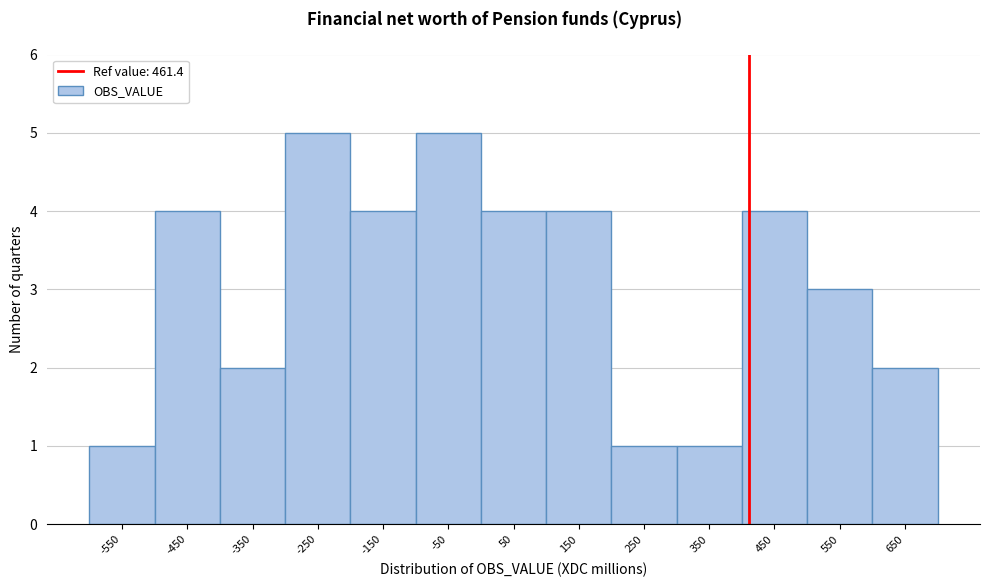

Reading left to right, transcribe all the data shown in this chart.

1	4	2	5	4	5	4	4	1	1	4	3	2